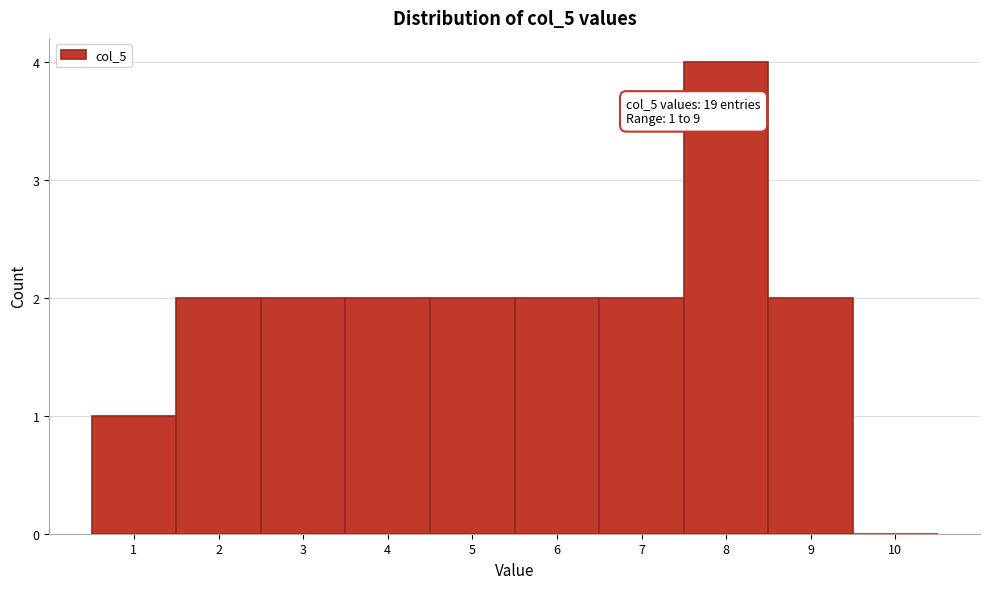

Which range on the x-axis has the tallest bar?

7.5 to 8.5